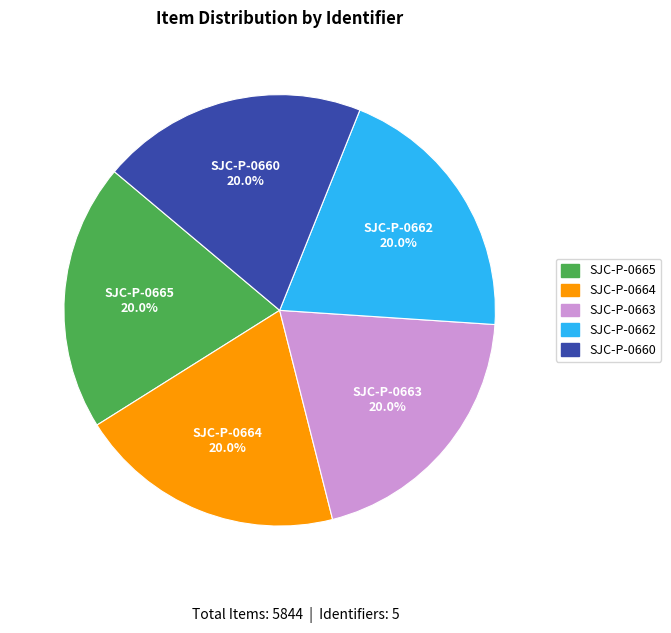

How many segments does this pie chart have?

5